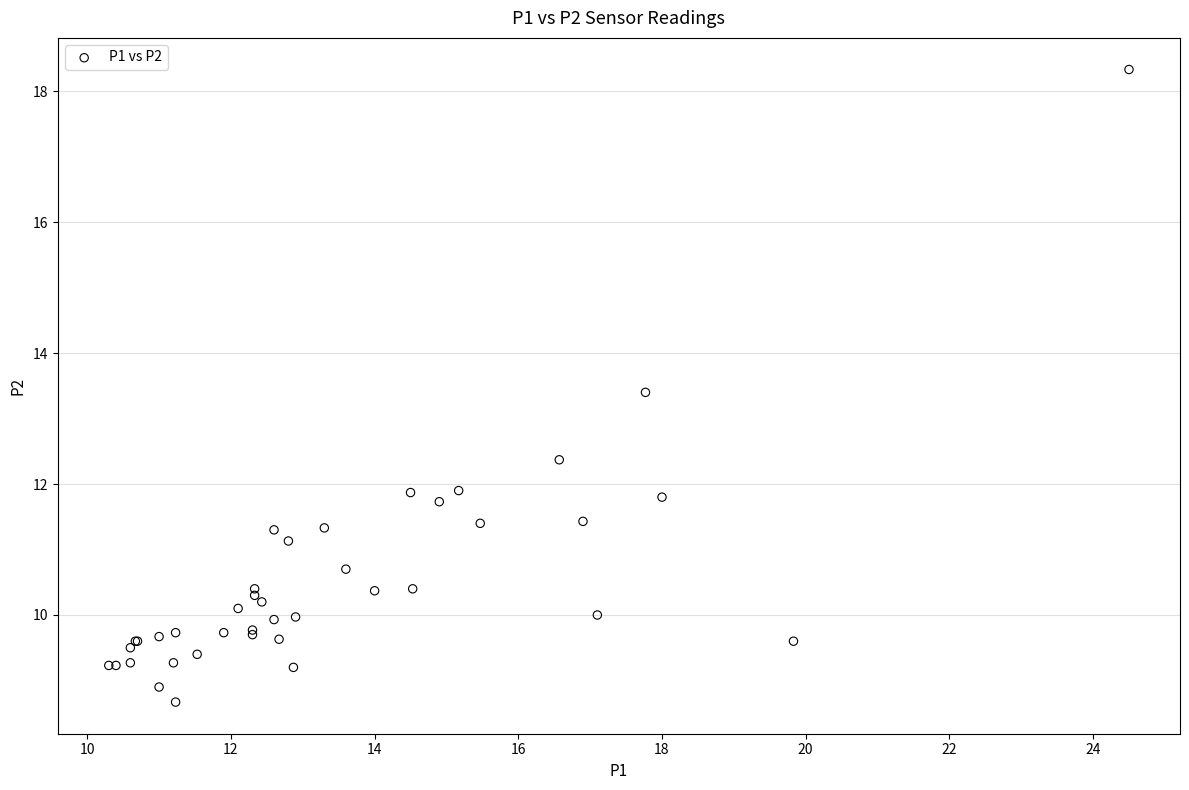

What Y value in the scatter plot is closest to 13?

13.4